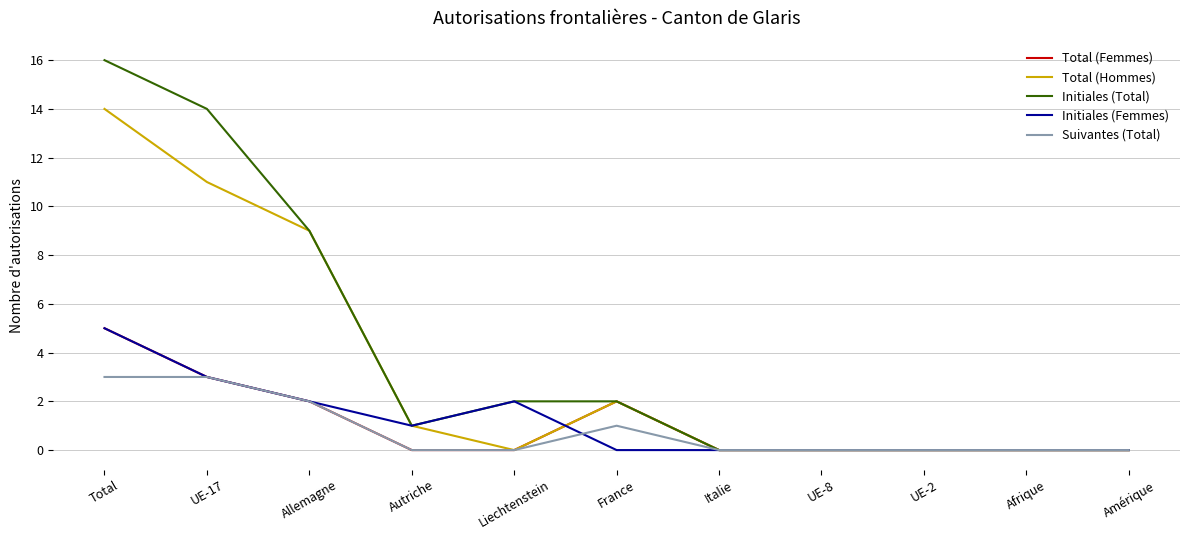

What are all the series names shown in the legend?

Total (Femmes), Total (Hommes), Initiales (Total), Initiales (Femmes), Suivantes (Total)